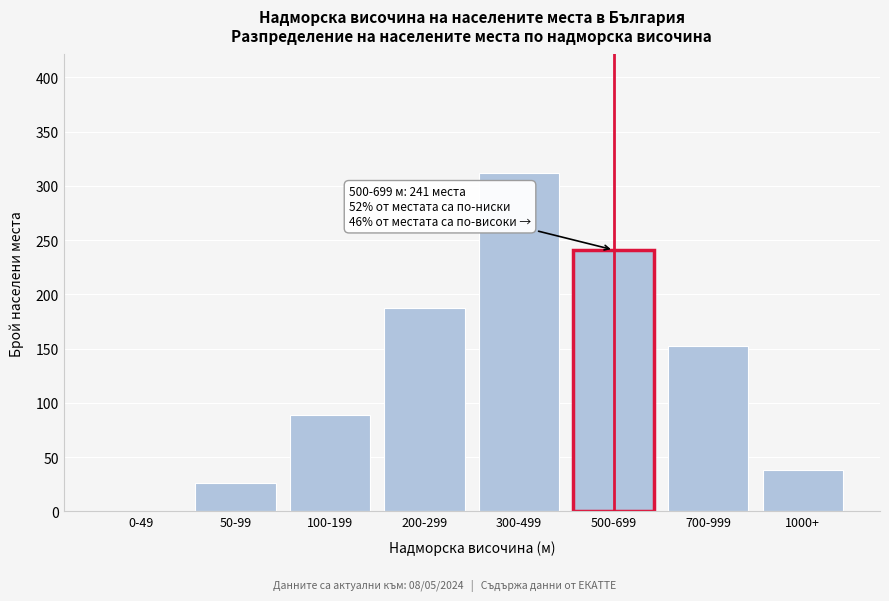

Reading right to left, transcribe all the data shown in this chart.

1000+=38	700-999=152	500-699=241	300-499=312	200-299=187	100-199=89	50-99=26	0-49=0